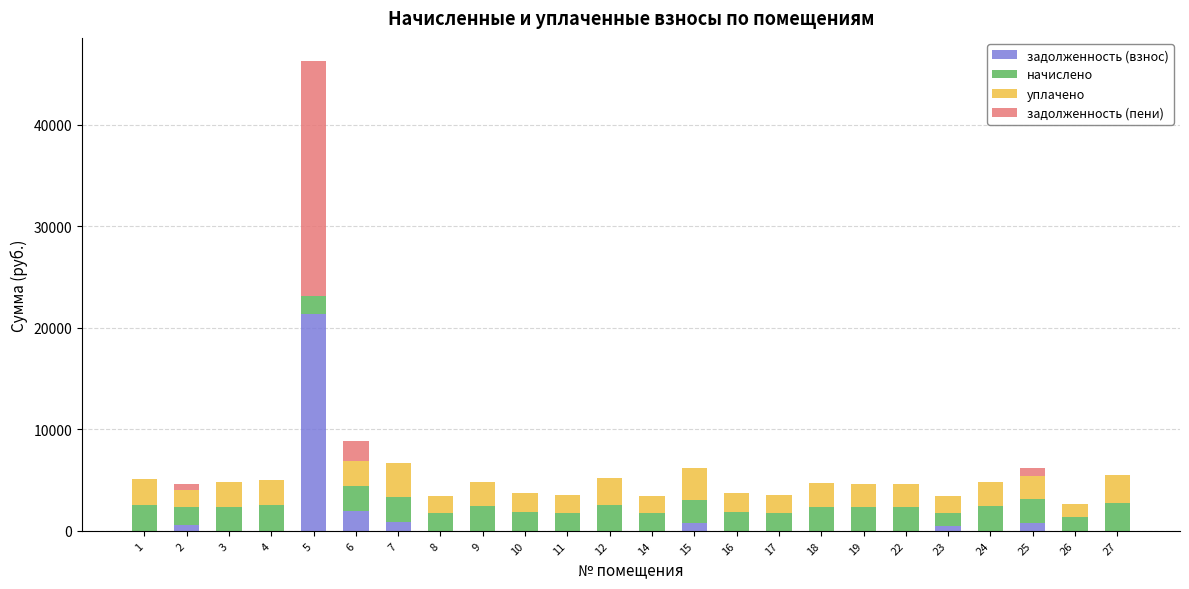

What is the total value across all series at 14?

3436.3